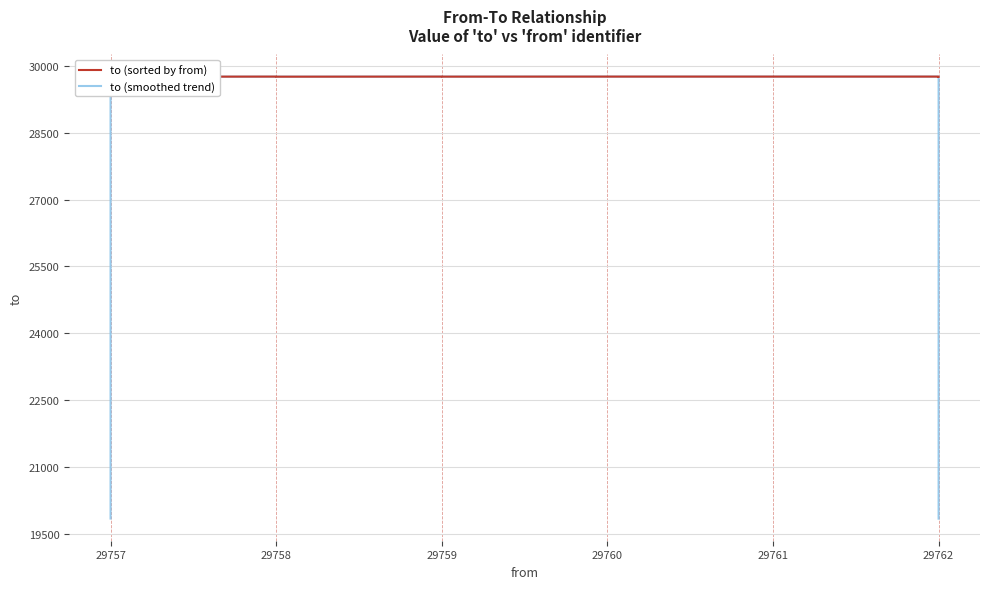

Rank the series by their maximum value, from highest to lowest.

to (sorted by from), to (smoothed trend)